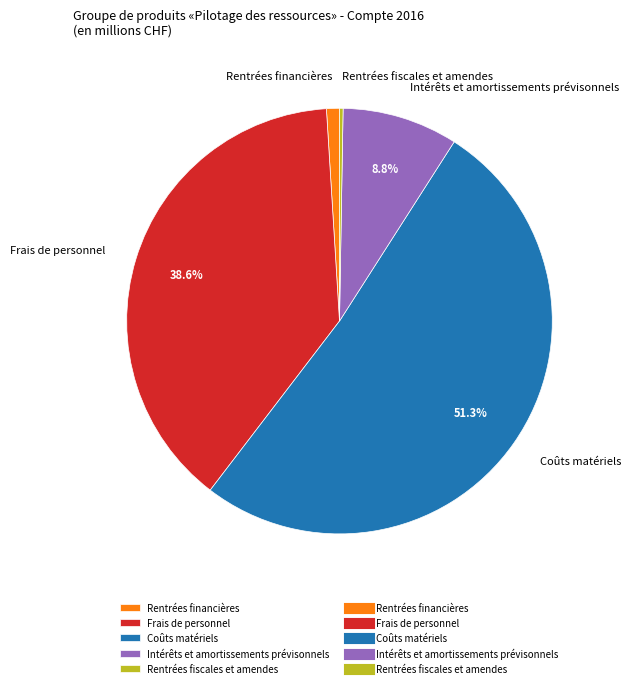

Which slice is the largest?

Coûts matériels